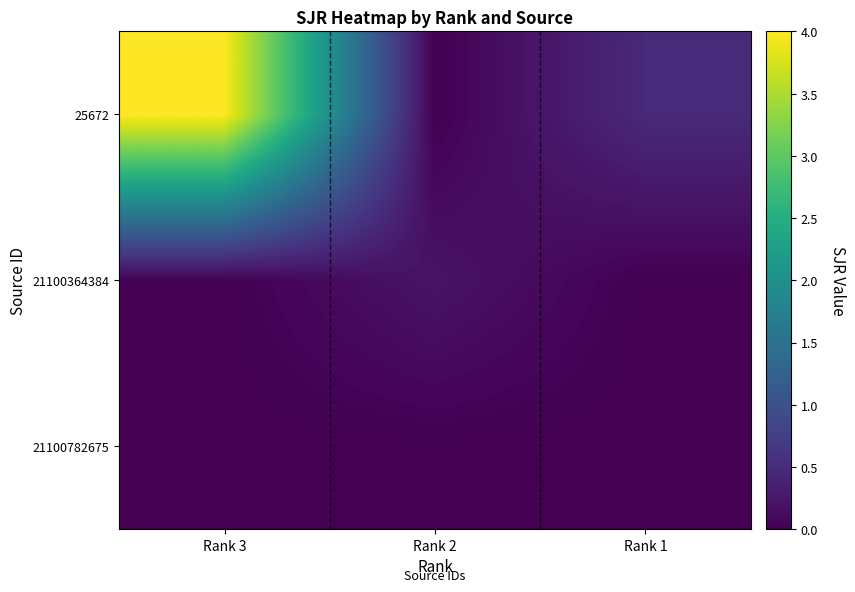

List the series in order of their peak value, highest first.

25672, 21100364384, 21100782675